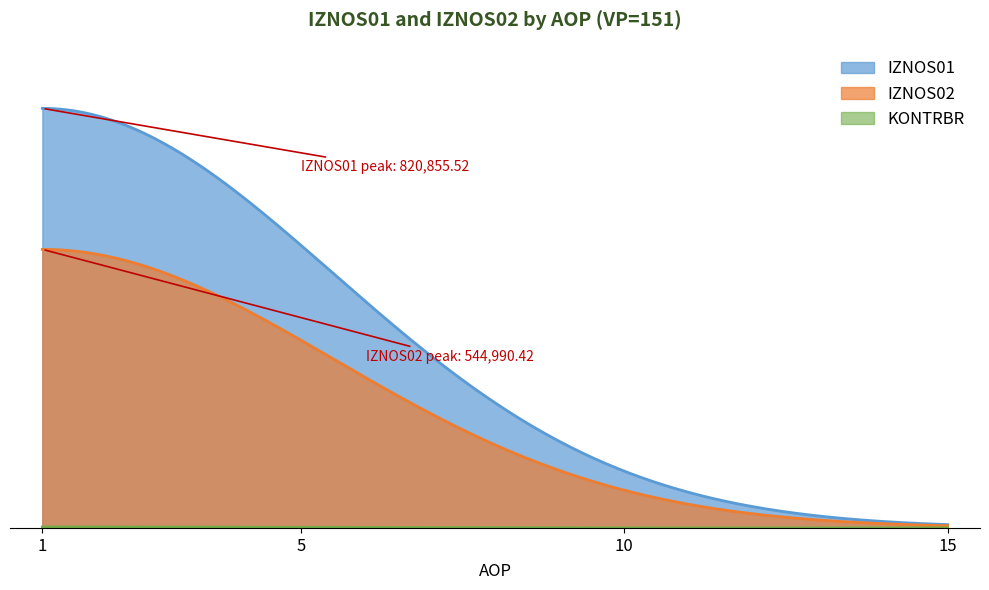

What is the greatest value displayed?

820855.5